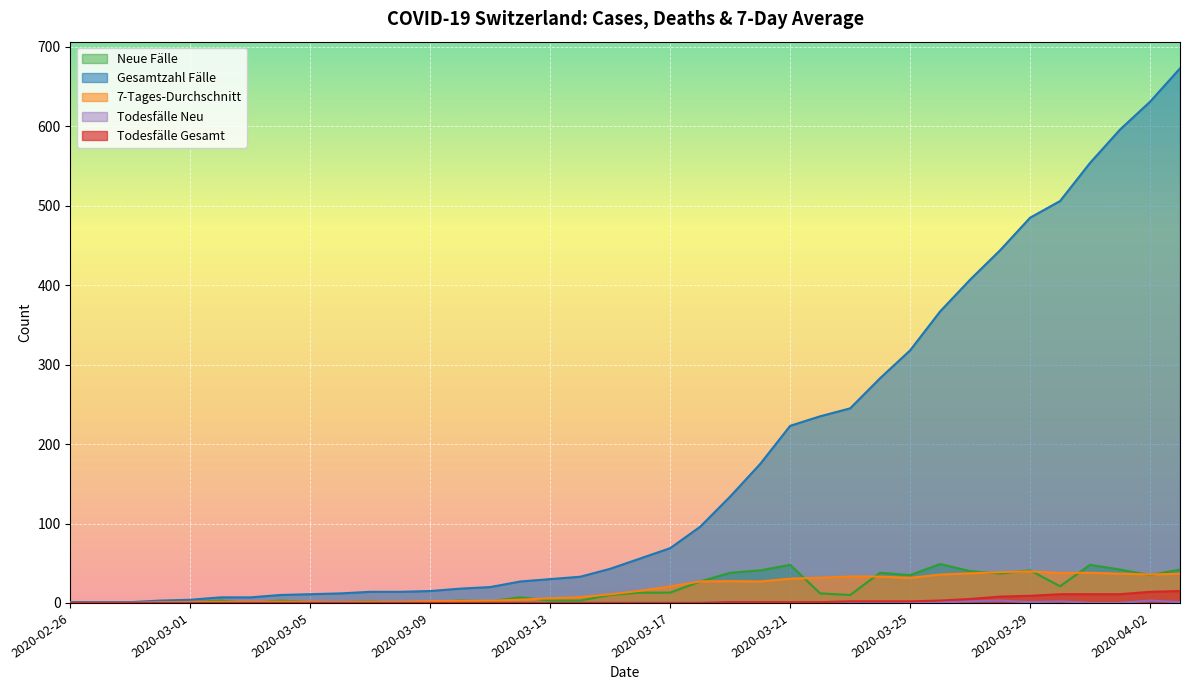

Between 2020-02-27 and 2020-02-28, which is larger?

2020-02-27